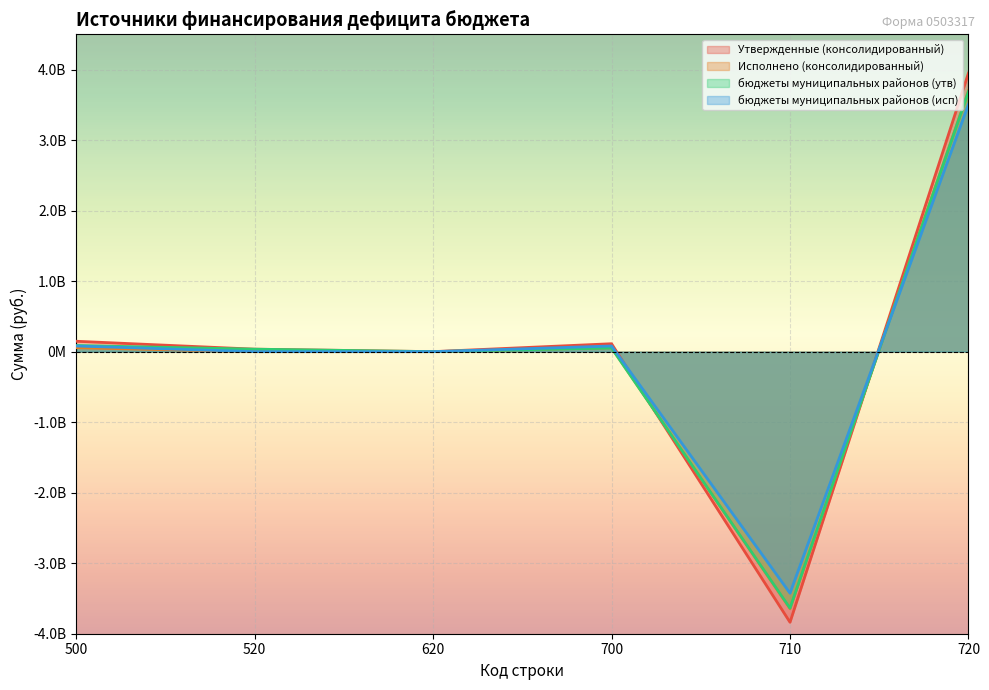

What is the difference between the бюджеты муниципальных районов (утв) values at 720 and 520?

3654103094.5